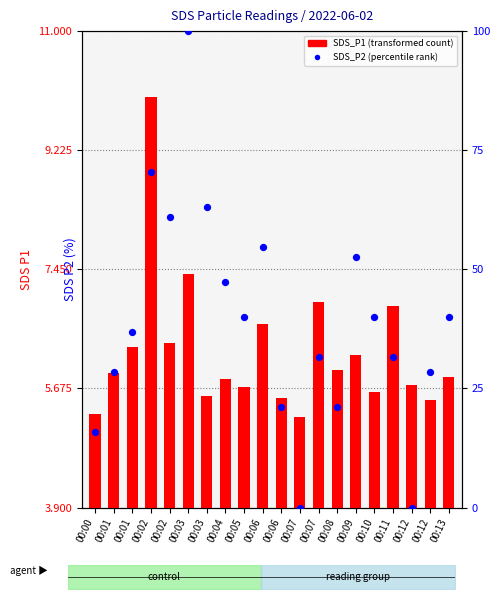

Which series has the largest Y range (max minus min)?

SDS_P2 (percentile rank)